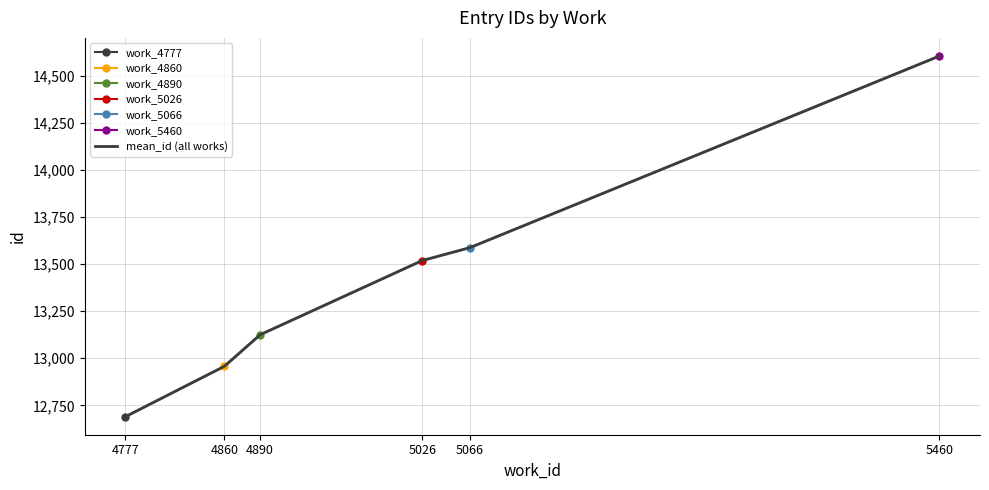

How many lines are shown in the chart?

1